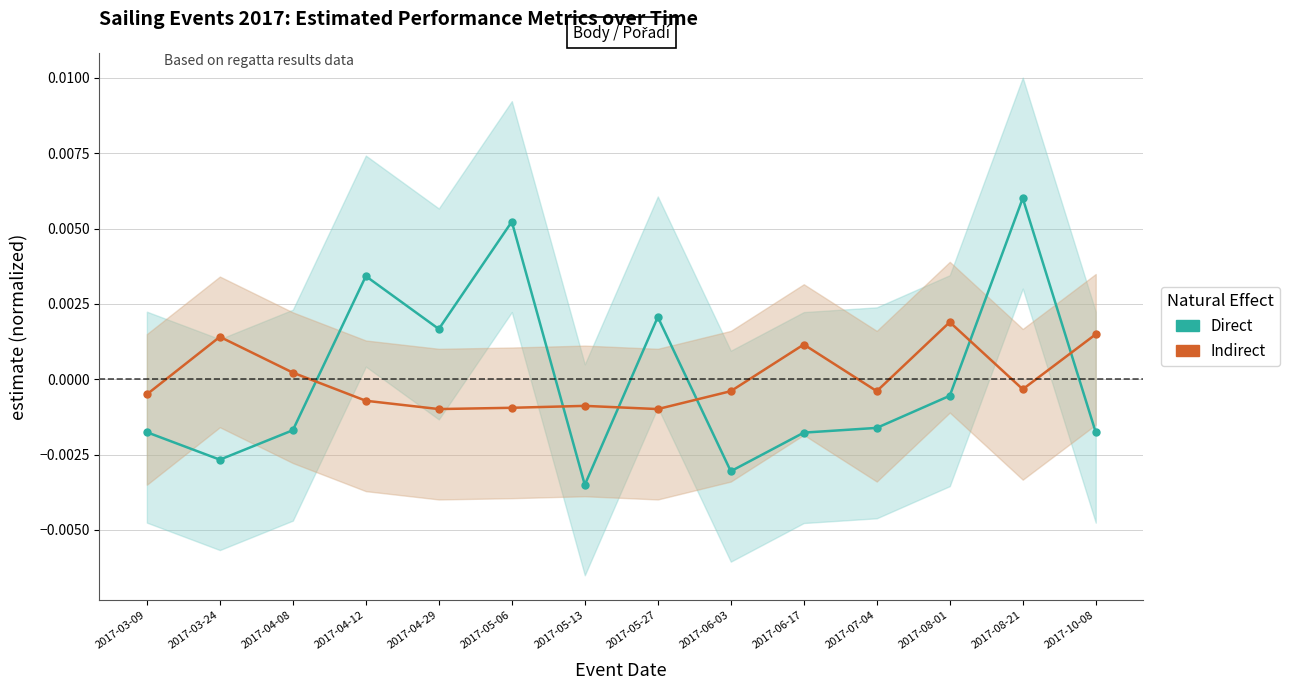

Is this an area chart (filled region under the line)?

No